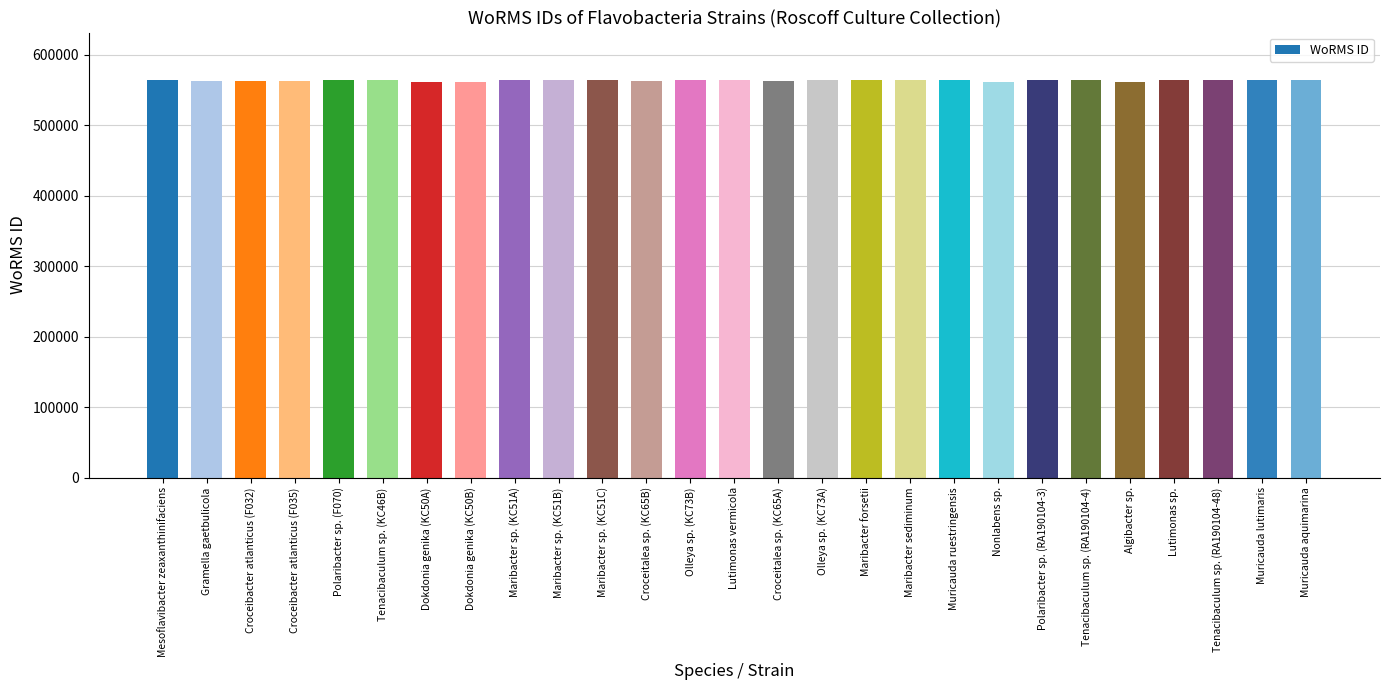

True or false: the data shows 563929 at Muricauda ruestringensis.

True